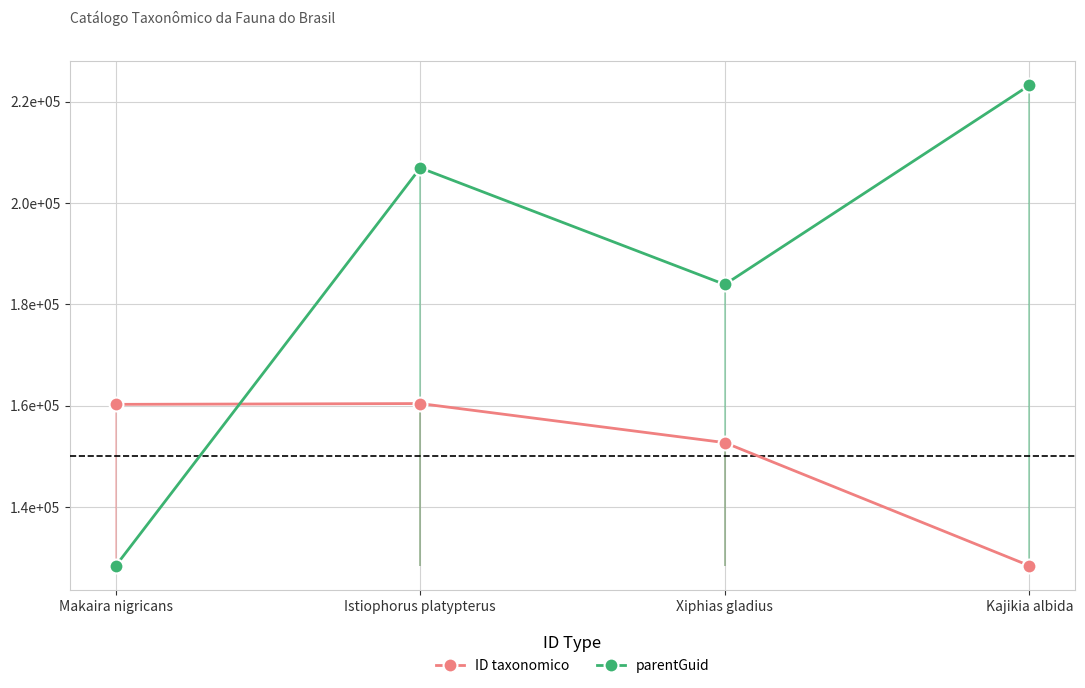

Which series has the largest total across all categories?

parentGuid